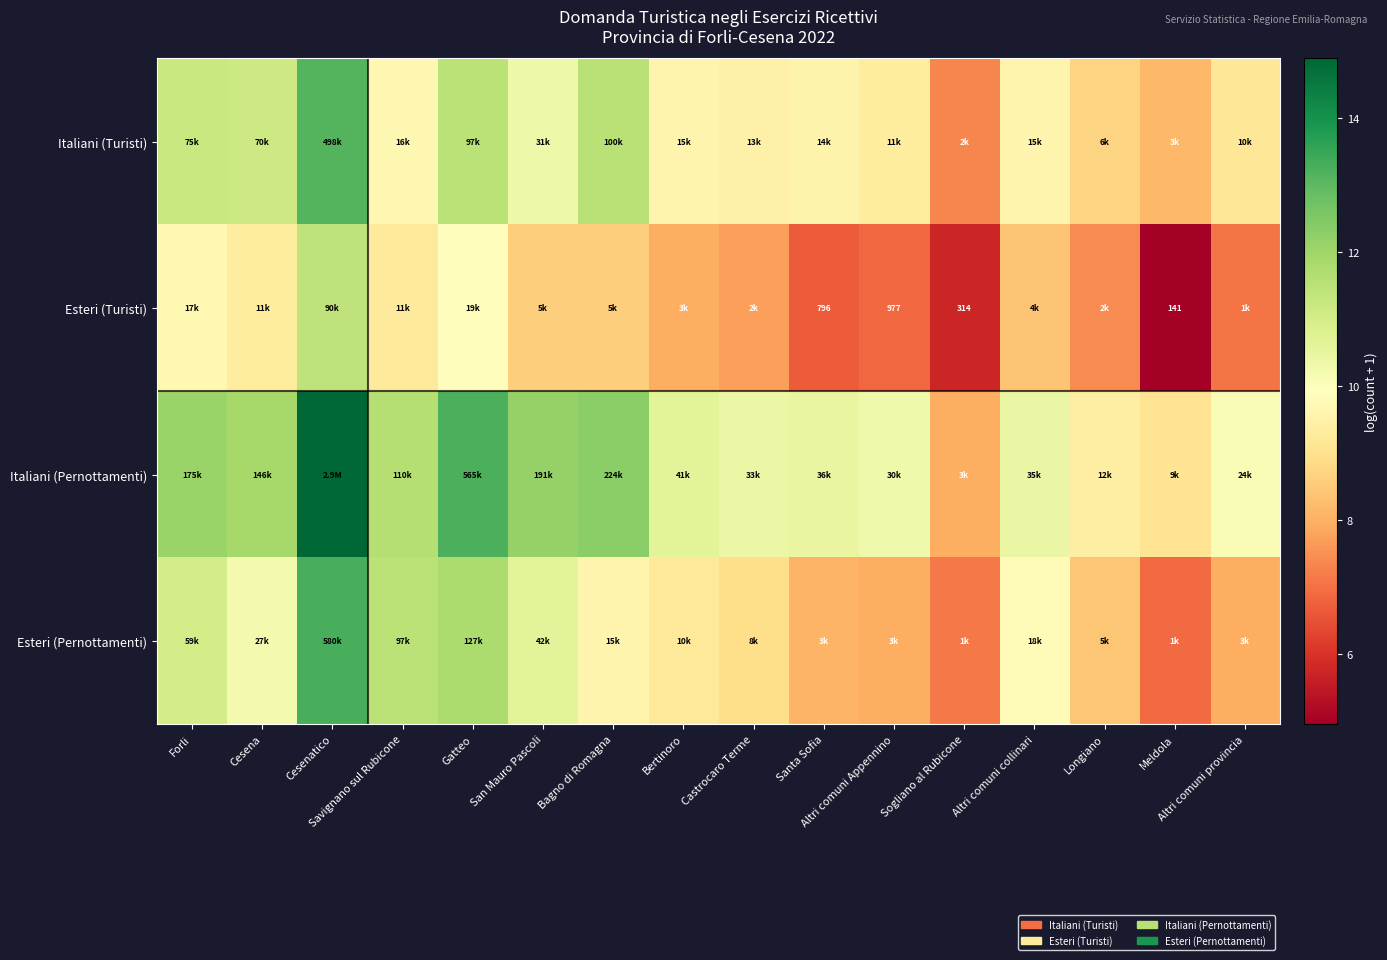

Count the number of categories in the chart.

16